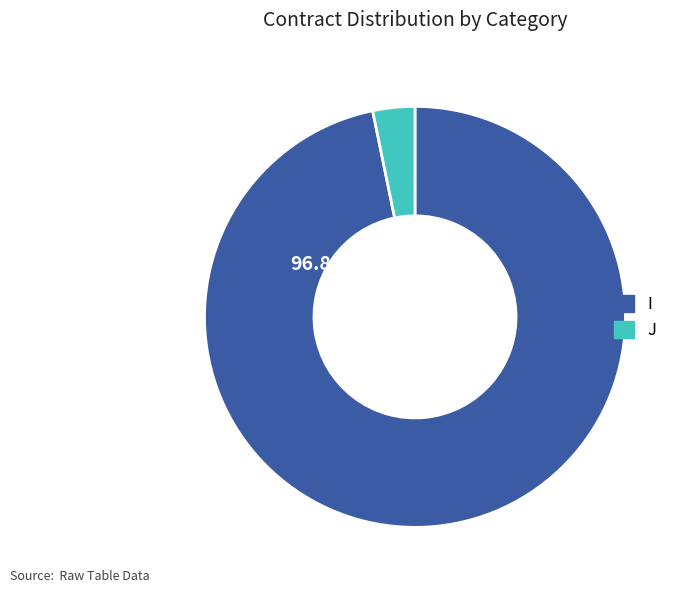

Count the number of slices in the pie.

2